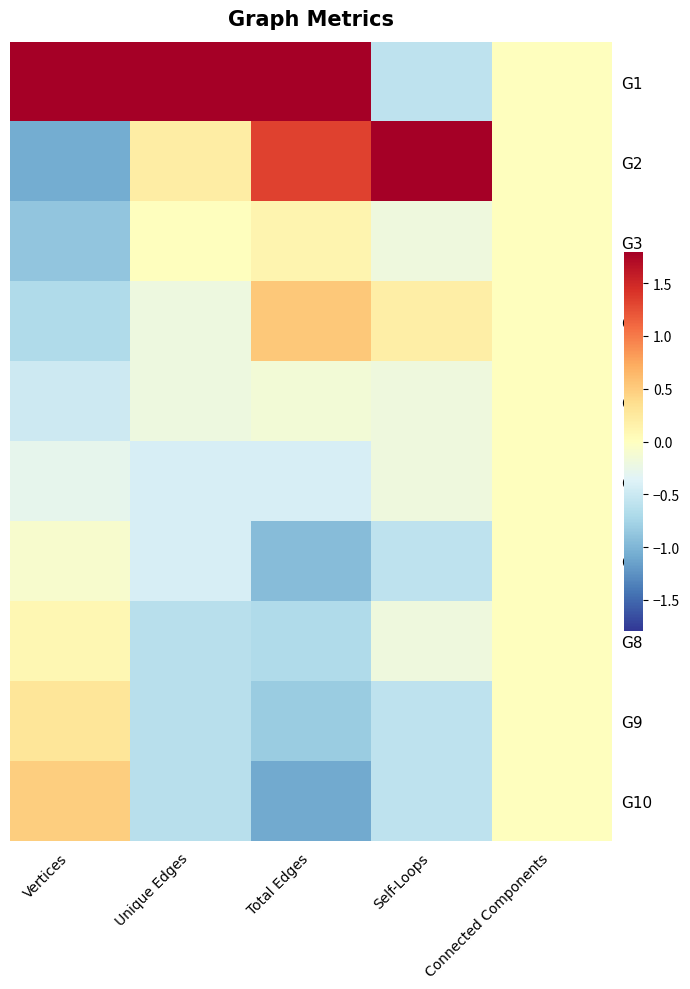

Which series has the largest range (max minus min)?

G2